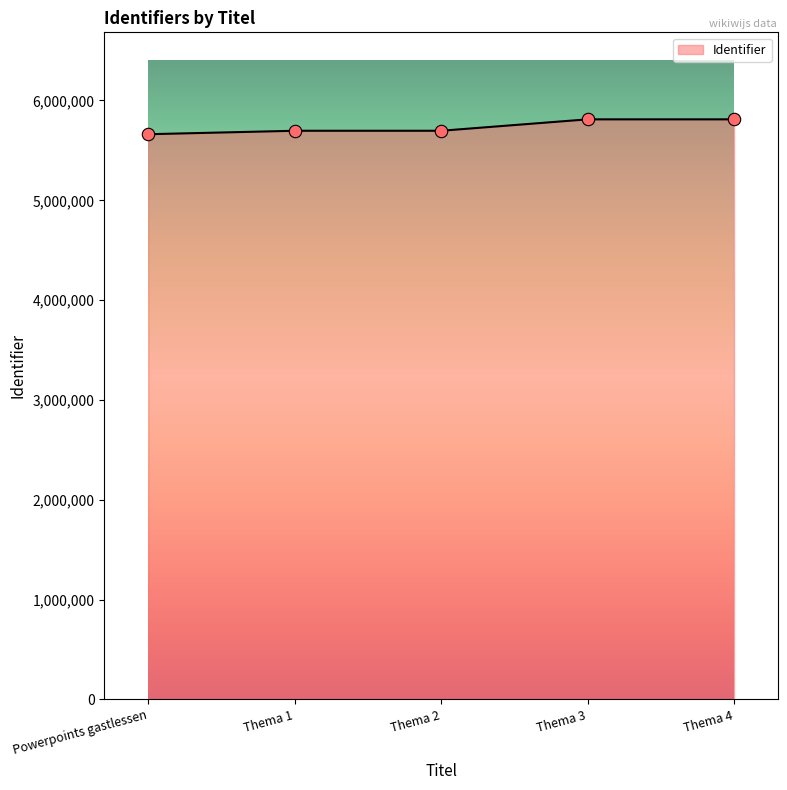

What is the change in value from Powerpoints gastlessen to Thema 3?

+149026